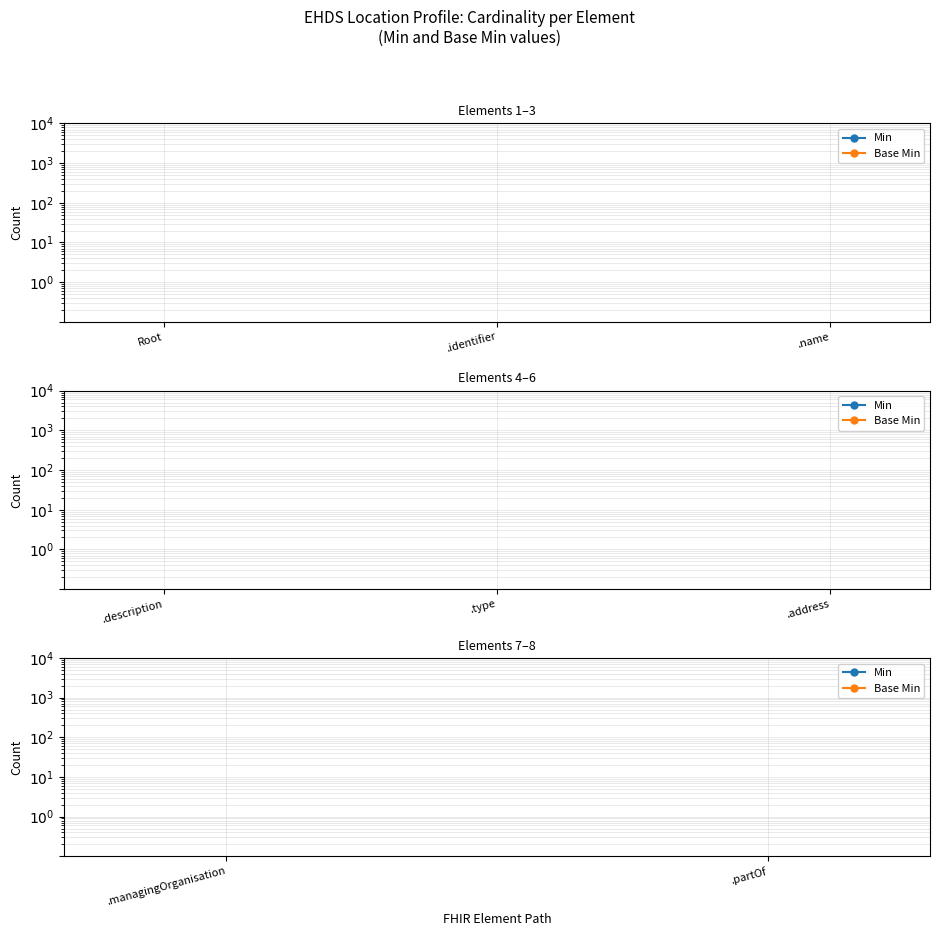

What is the label of the 2nd point from the left?

.partOf